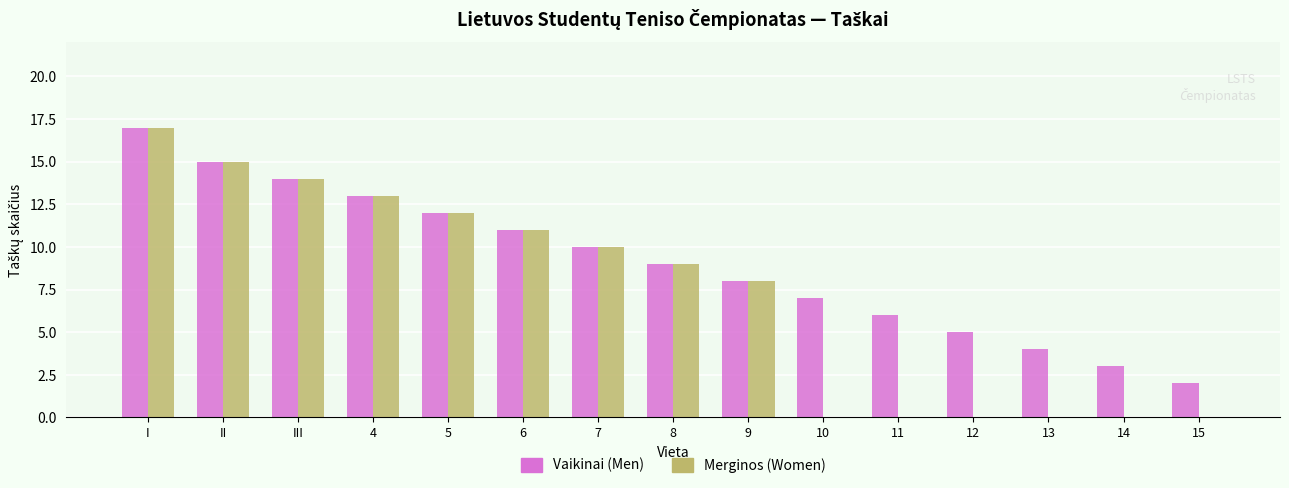

Is it true that Vaikinai (Men) equals 21 at III?

False